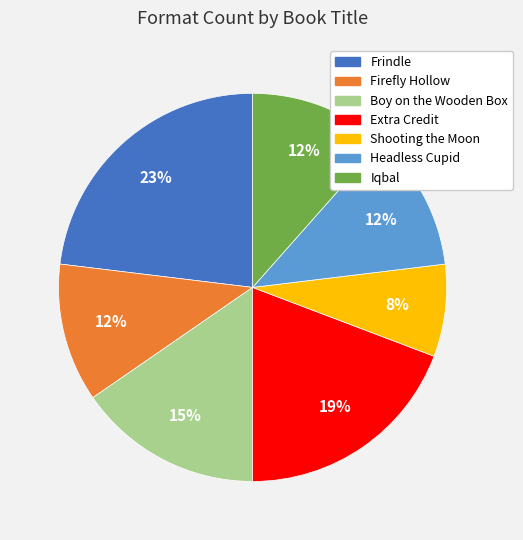

The Boy on the Wooden Box slice represents 15% of the pie. True or false?

True